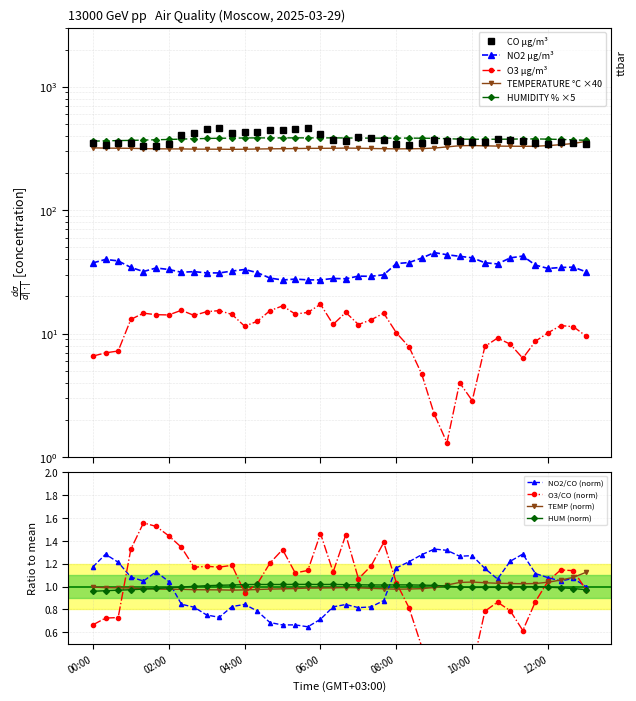

The HUMIDITY % series shows 375.7 at 11:00. True or false?

True